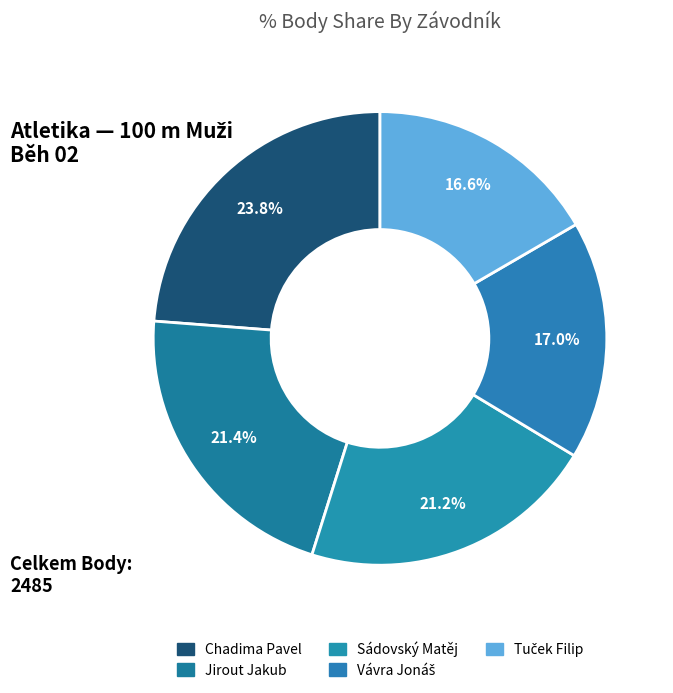

How many segments does this pie chart have?

5